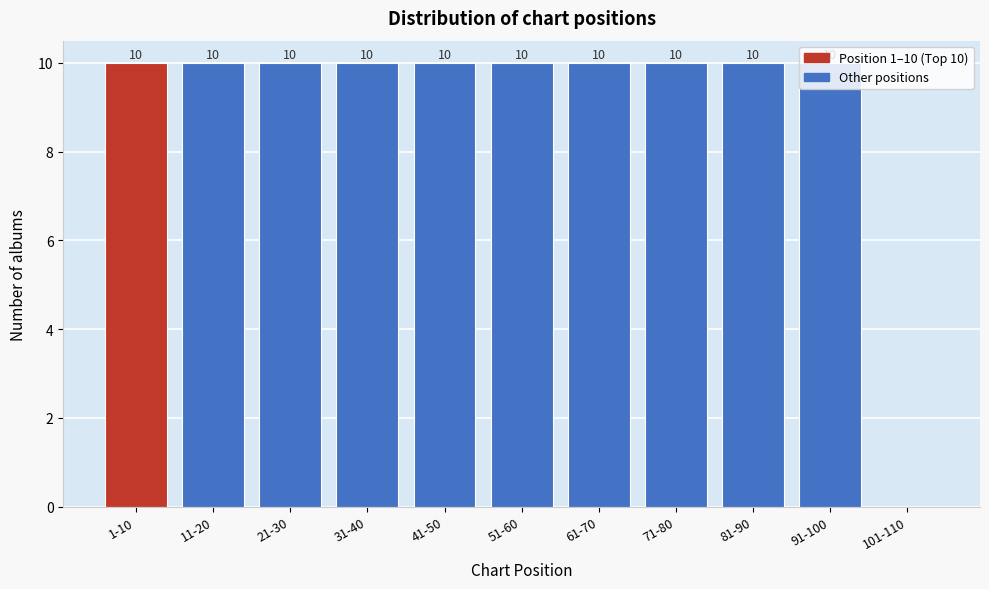

Is it true that the value at 91-100 is 15?

False